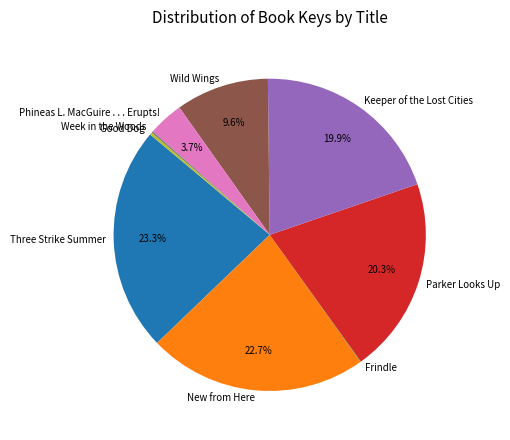

Is Keeper of the Lost Cities the majority of the pie?

No